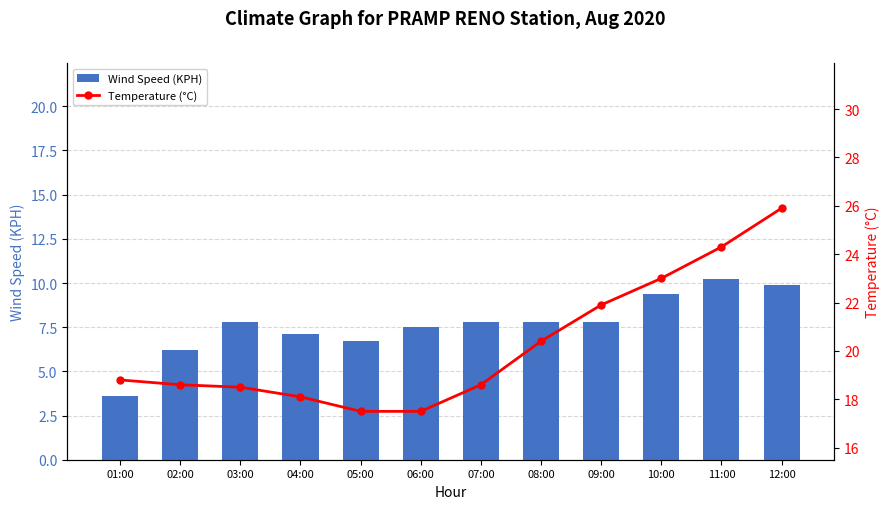

What is the value of the Wind Speed (KPH) bar at the 6th from the left?

7.5